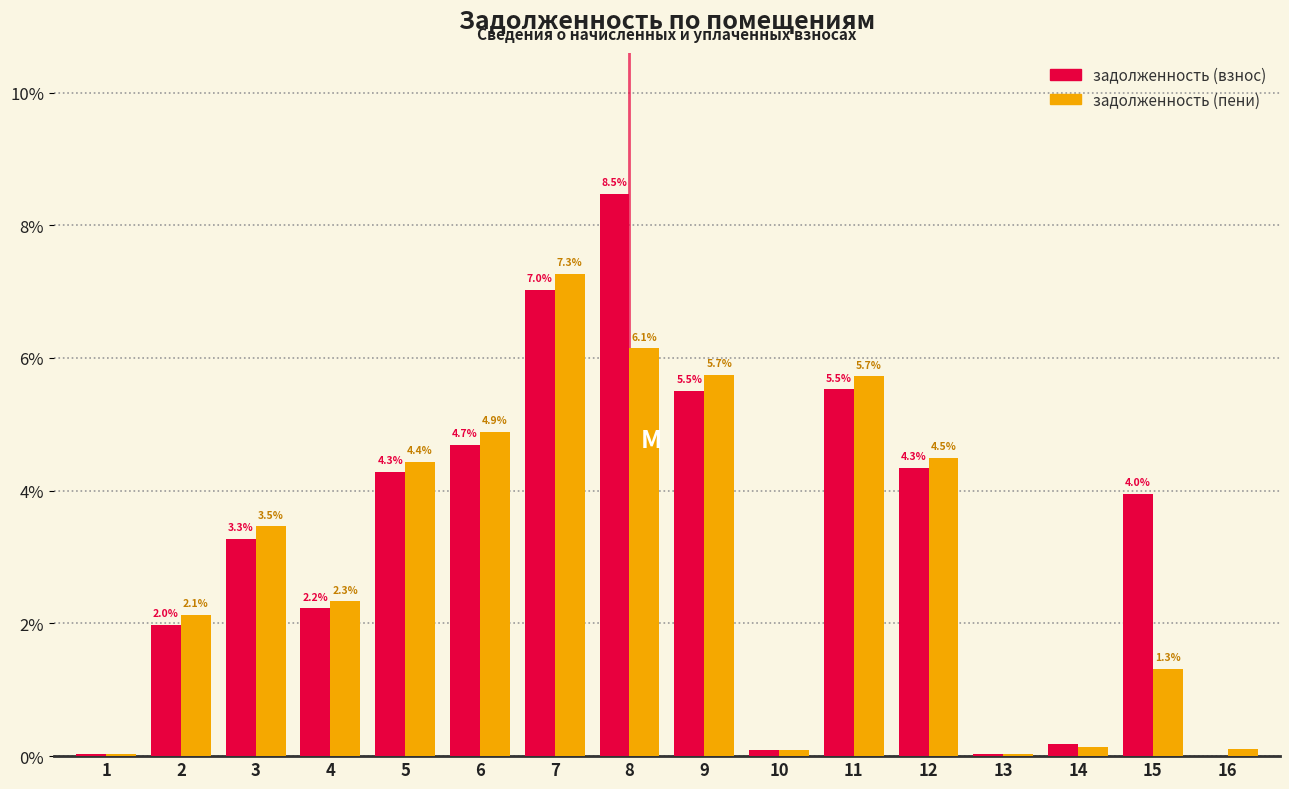

The задолженность (взнос) series shows 2.0 at 2. True or false?

True